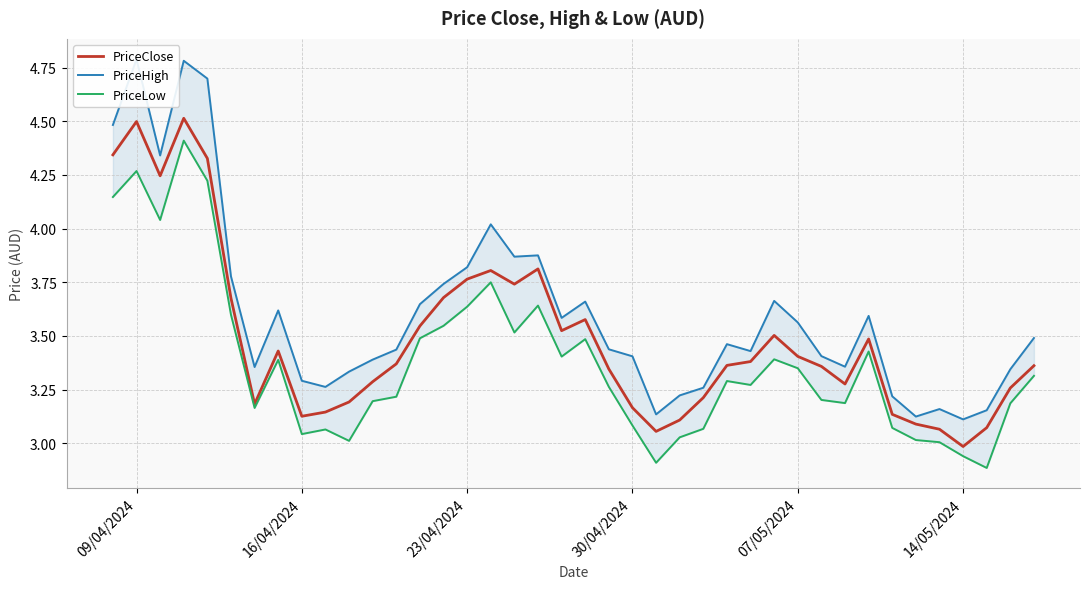

True or false: PriceHigh and PriceLow cross at least once.

False